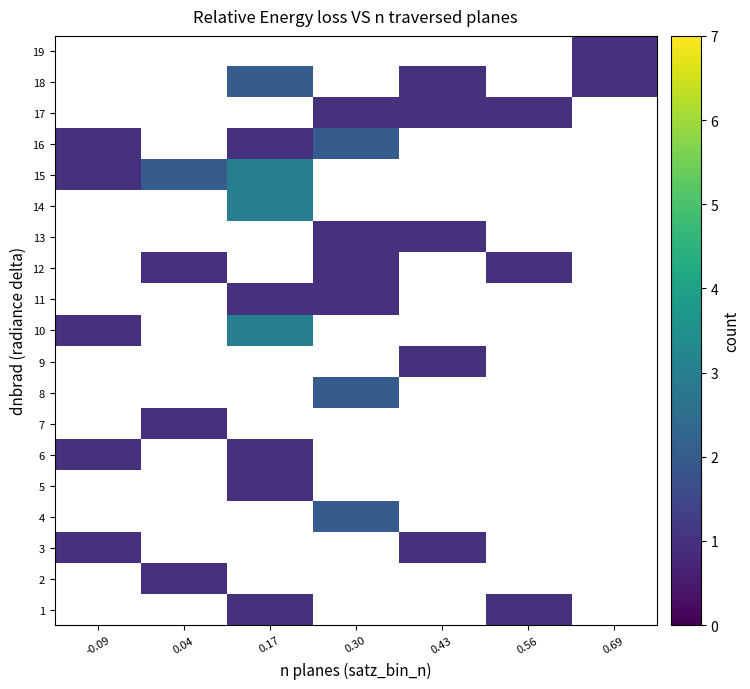

How many series are shown in this chart?

19